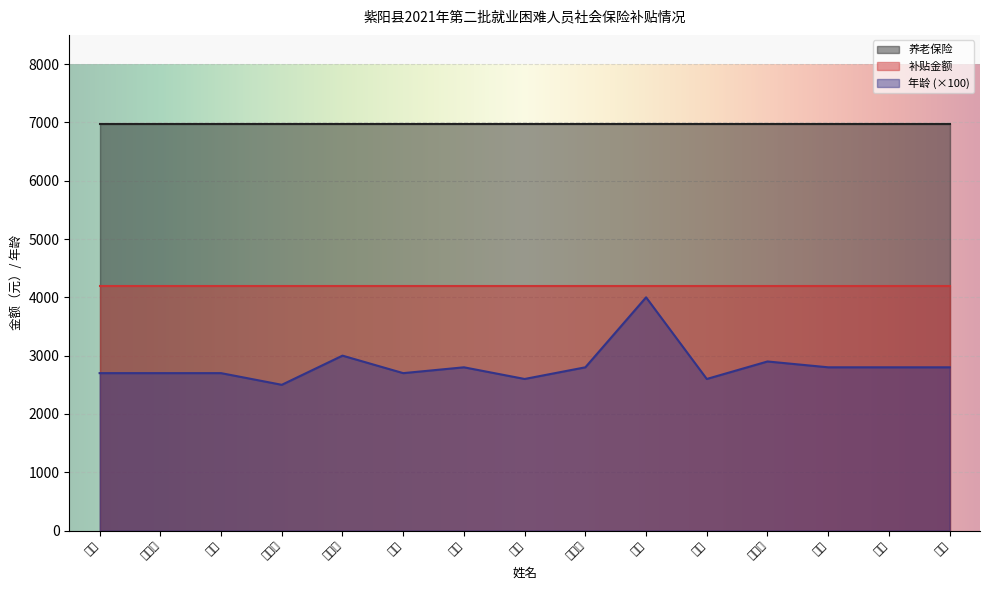

True or false: 年龄 has a value of 30.0 at 张浩利.

True